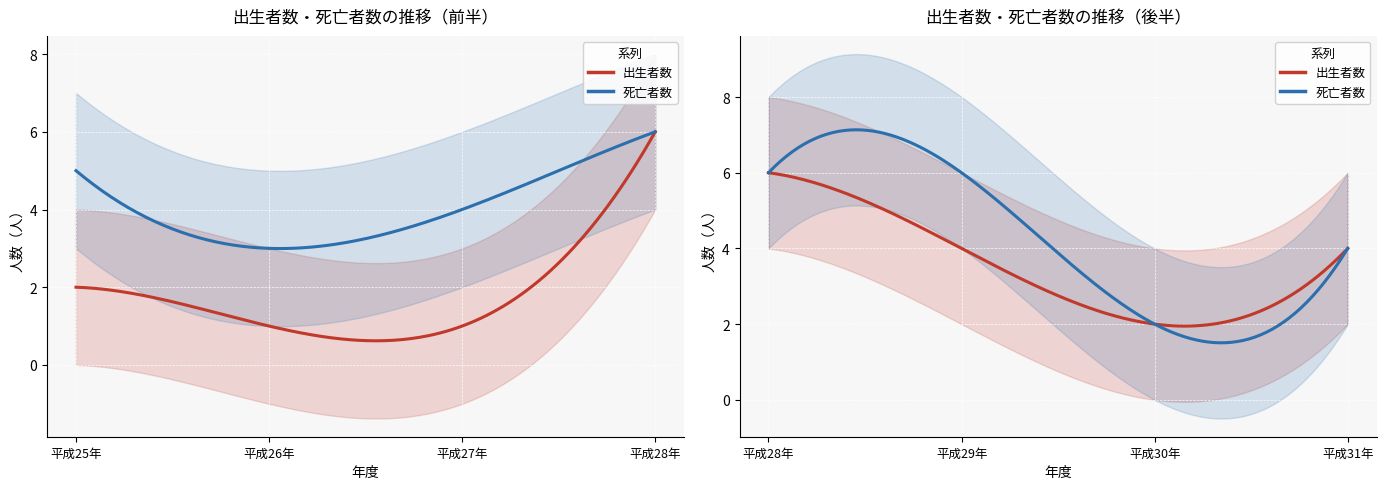

What is the maximum value for 死亡者数?

6